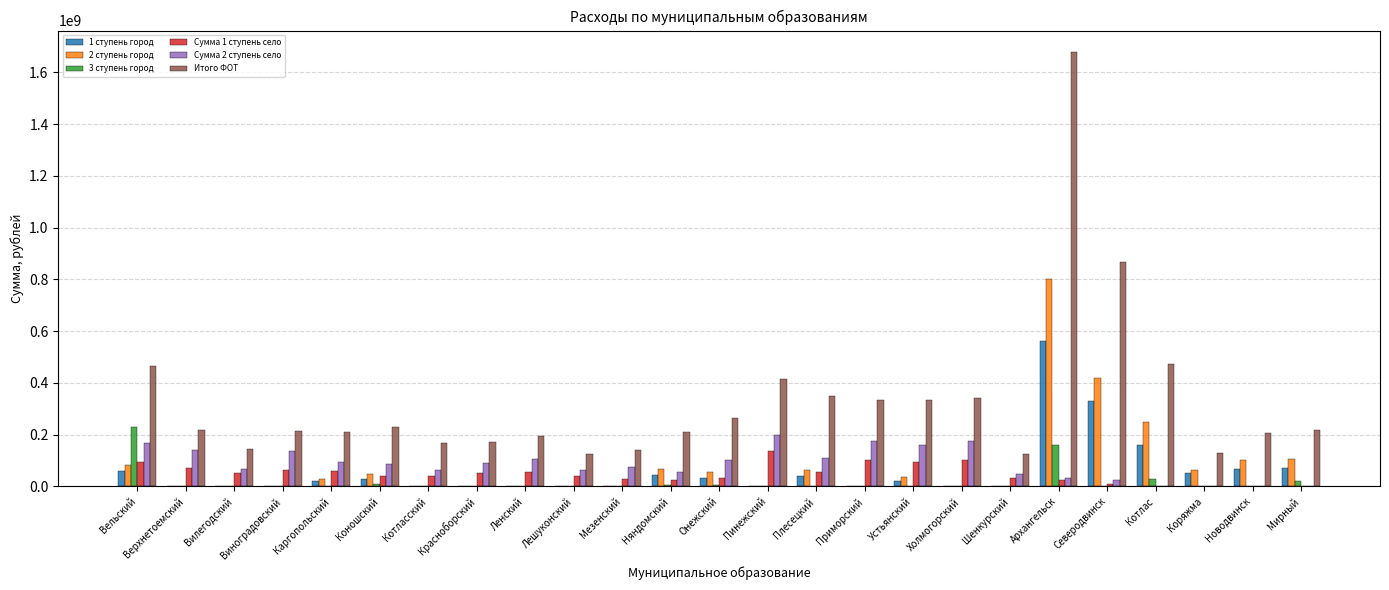

At which category does the chart reach its peak across all series?

Архангельск